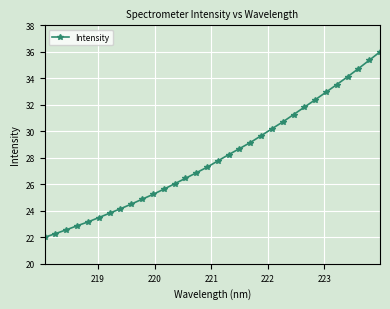

What is the value of the 16th point from the left?

27.3